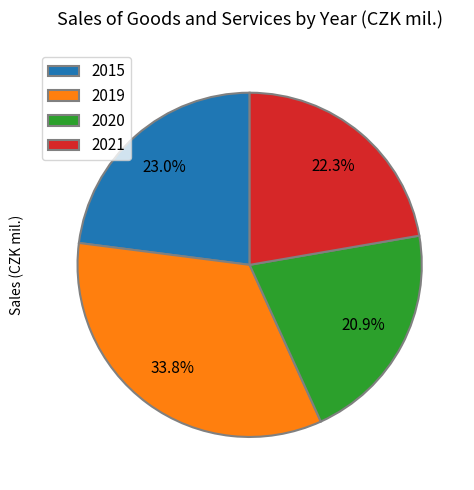

Is there a majority slice in this chart?

No